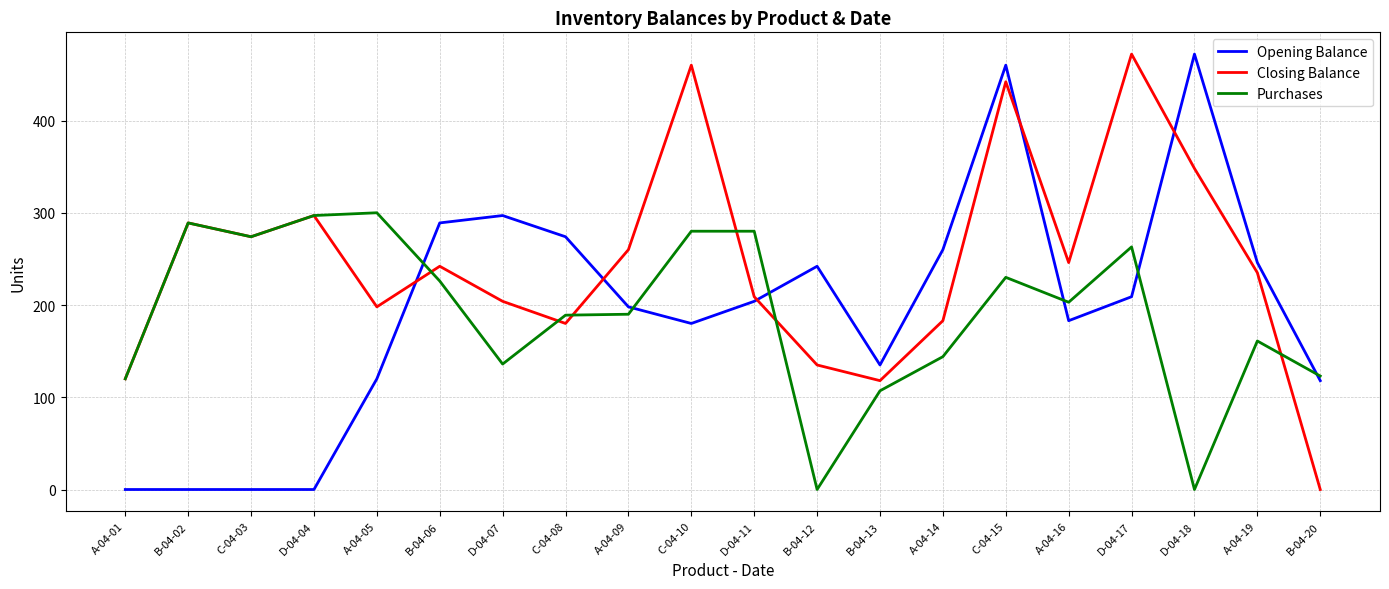

What is the maximum value shown in the chart?

472